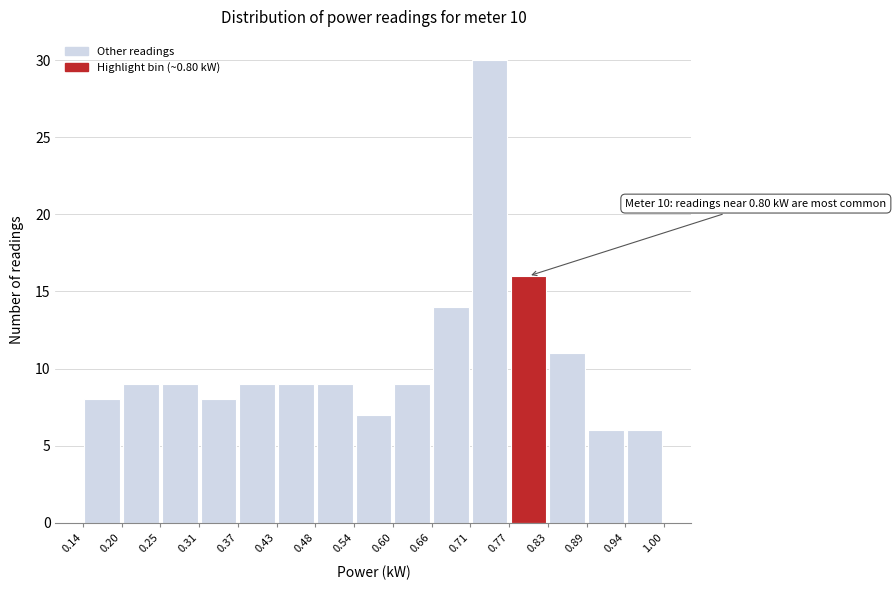

Which range on the x-axis has the tallest bar?

0.71 to 0.77